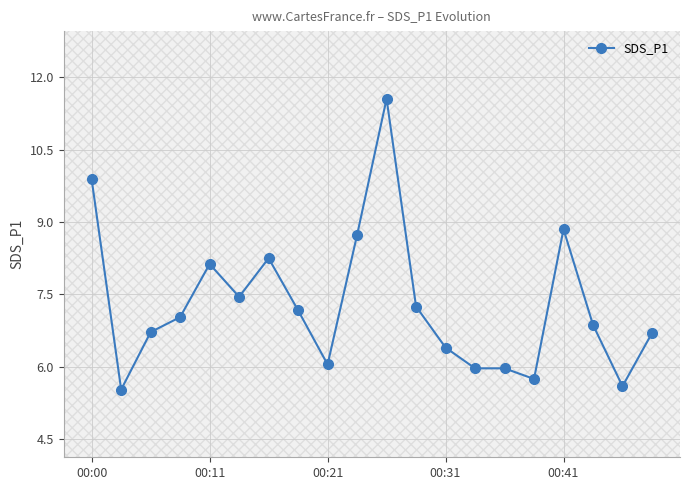

What is the maximum value for SDS_P1?

11.6